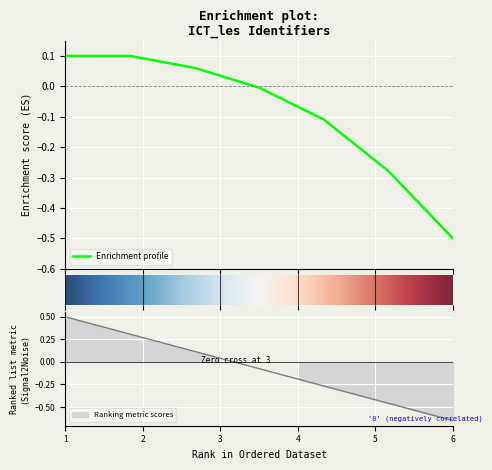

Reading left to right, transcribe all the data shown in this chart.

0.5	0.3	0.0	-0.2	-0.4	-0.7